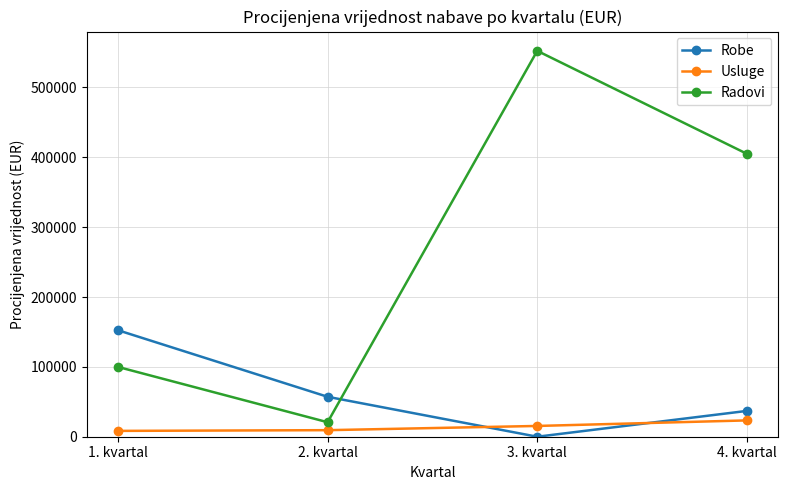

What is the label of the 4th point from the right?

1. kvartal